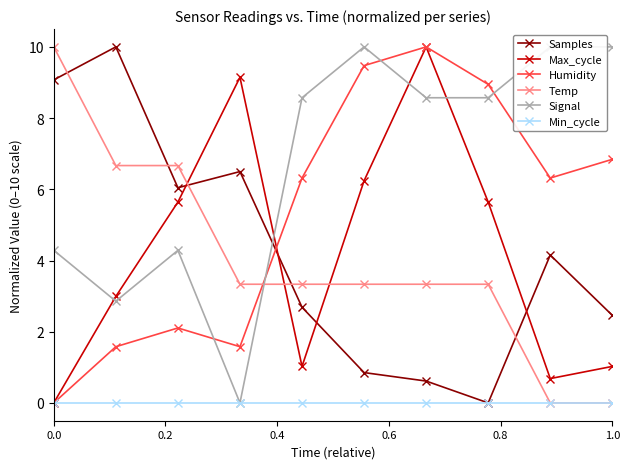

The value of Samples at 0.0 is 9.1. True or false?

True